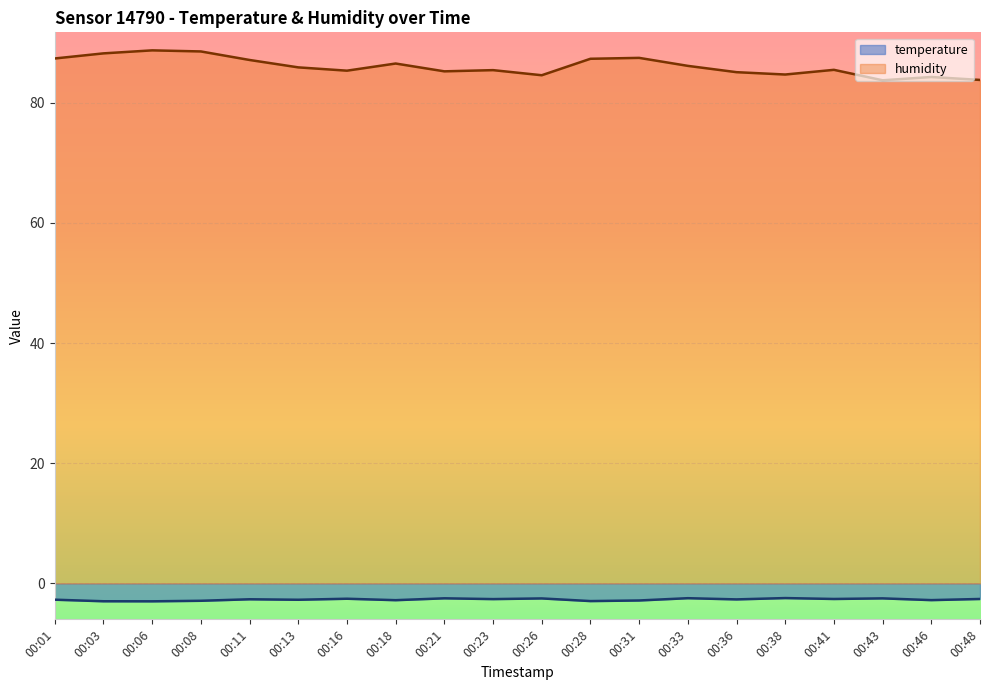

Reading left to right, list all the values displayed in this chart.

temperature: -2.7	-3.0	-3.0	-2.9	-2.6	-2.7	-2.5	-2.8	-2.5	-2.6	-2.5	-2.9	-2.8	-2.5	-2.7	-2.4	-2.6	-2.5	-2.8	-2.6
humidity: 87.3	88.2	88.7	88.5	87.1	85.9	85.3	86.5	85.2	85.4	84.6	87.3	87.5	86.1	85.1	84.7	85.5	83.7	84.3	83.8